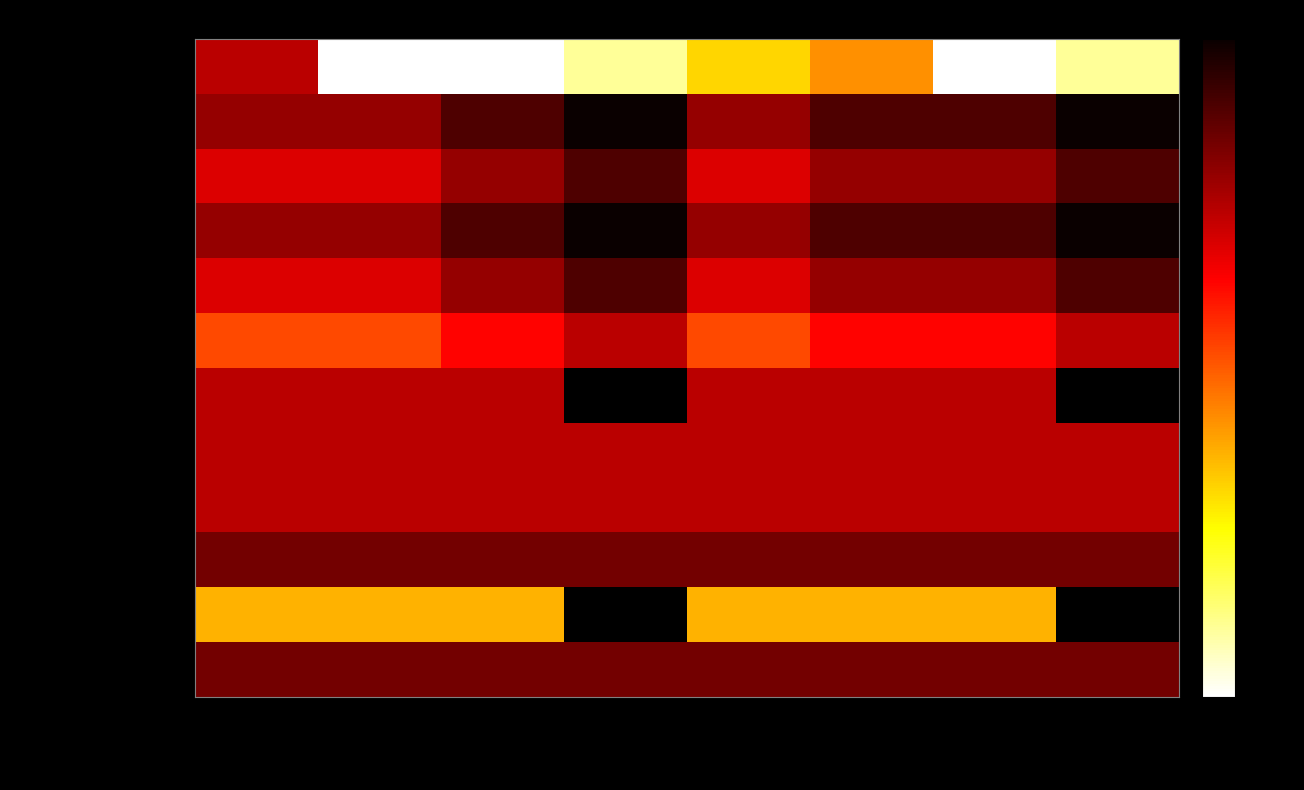

Rank the series at 2взр+1реб from lowest to highest value.

Делюкс 2комнатный, Стандарт №14/2, Стандарт улучш Комфорт, Летн домик одноэт 3мест, Летн домик одноэт 4мест, Летн домик №8, Делюкс одноком без балк, Делюкс одноком с балконом, Летн домик №4,6 двухэт, Летн домик №5, Делюкс с кухней (2 эт), Делюкс с кухней (3 эт)